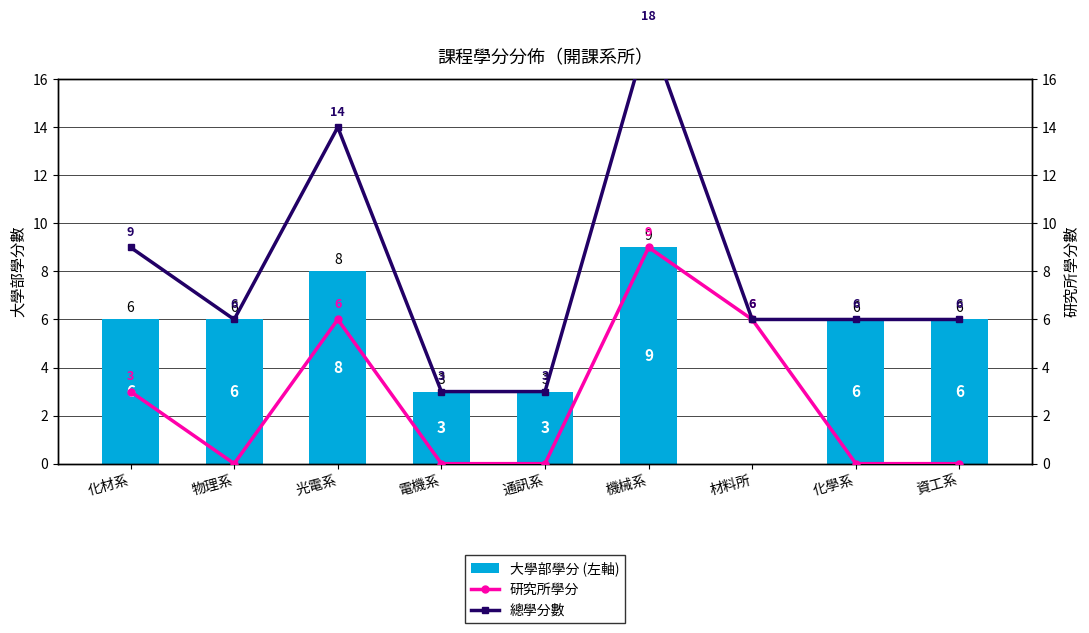

At which label does 大學部學分 (左軸) first exceed 6?

光電系